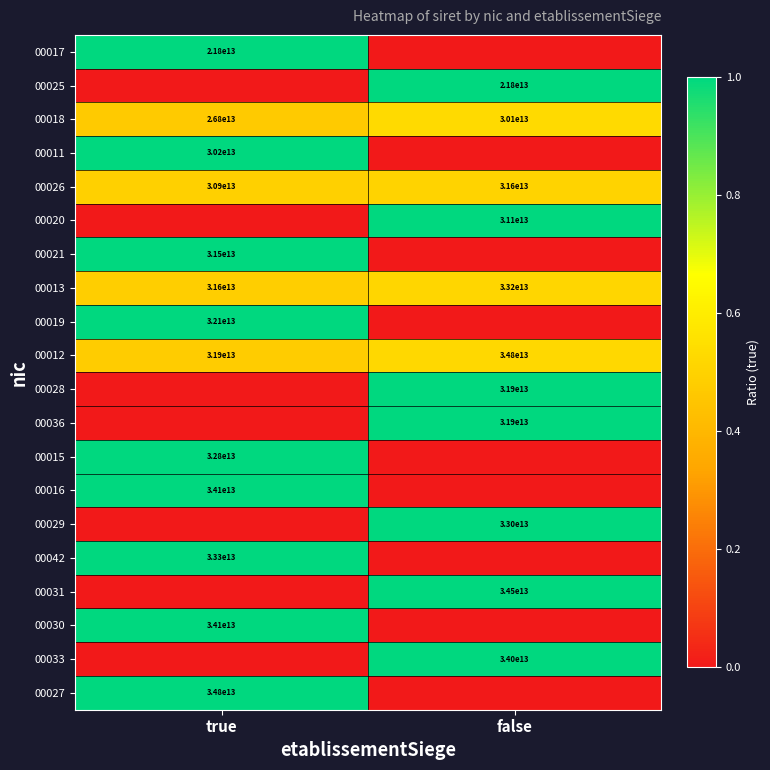

At which category is the sum across all series the highest?

true